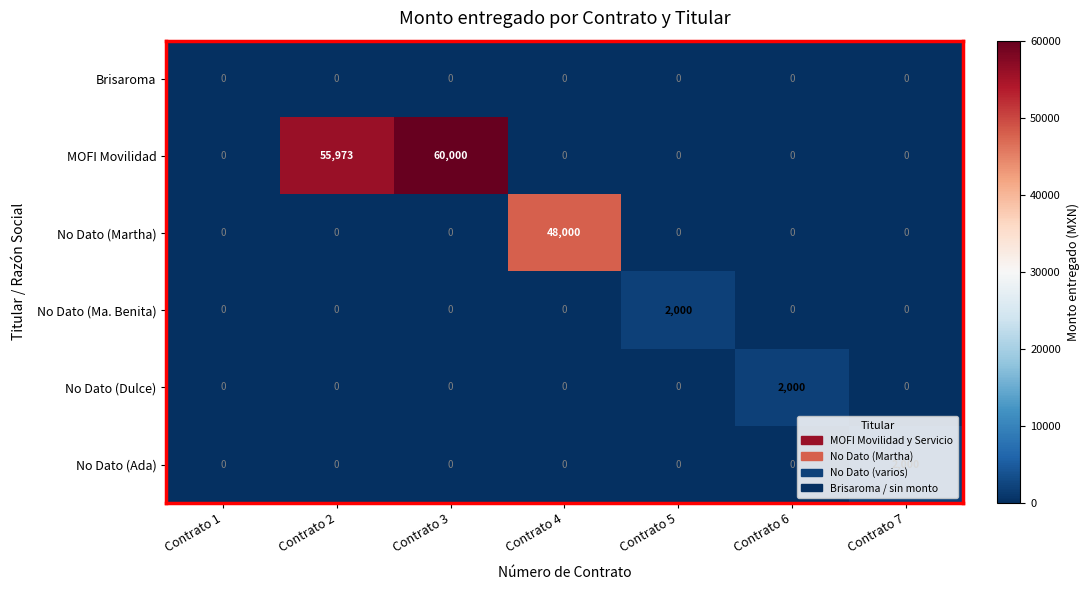

Count the number of data series in this chart.

6